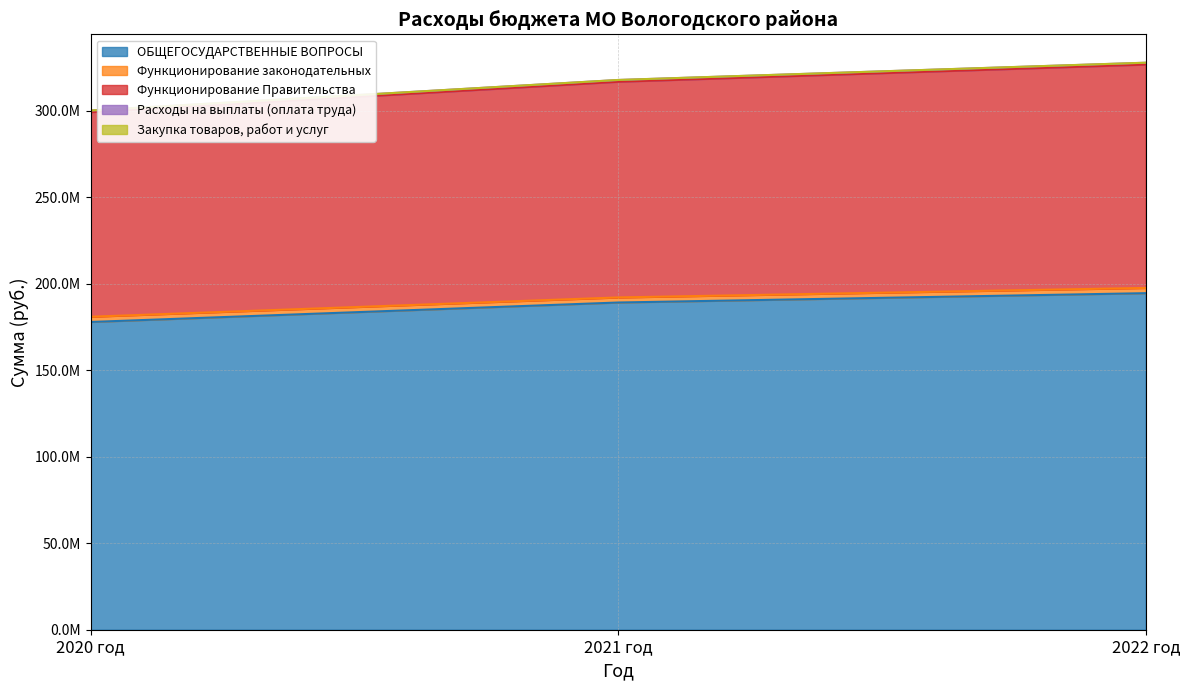

What is the difference between the highest and lowest values at 2020 год?

122211133.6